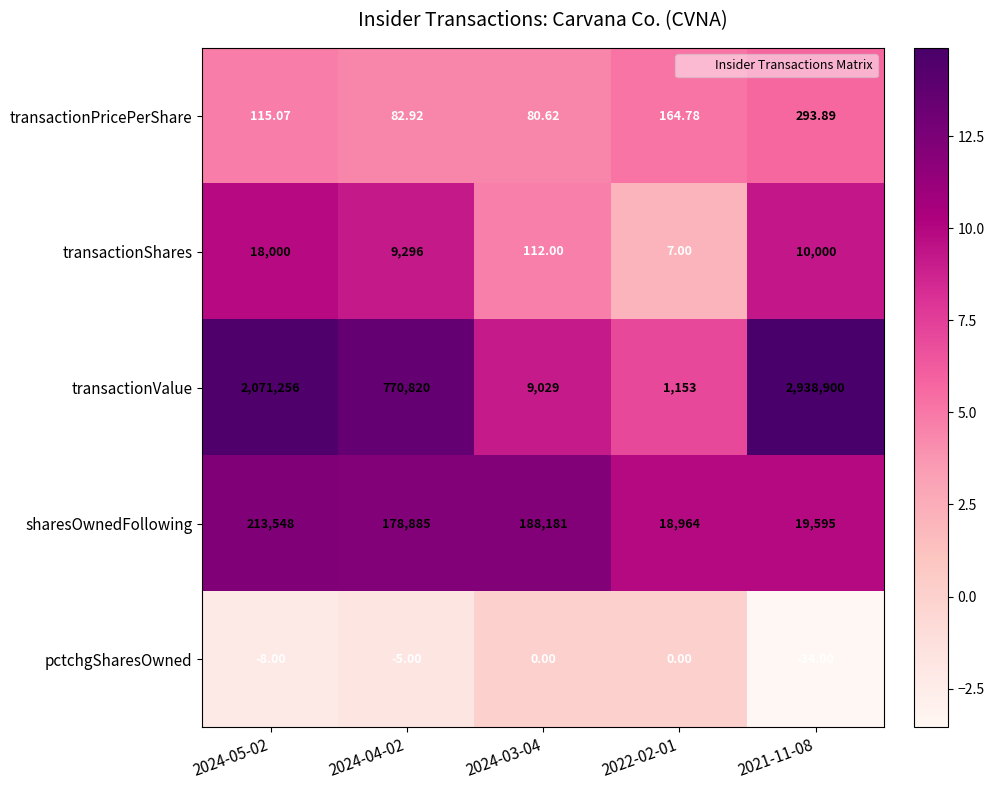

Is the value of sharesOwnedFollowing at 2024-03-04 greater than the value of pctchgSharesOwned at 2024-03-04?

Yes